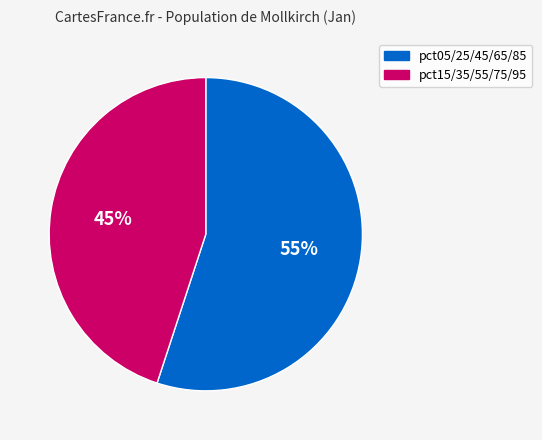

How many segments does this pie chart have?

2